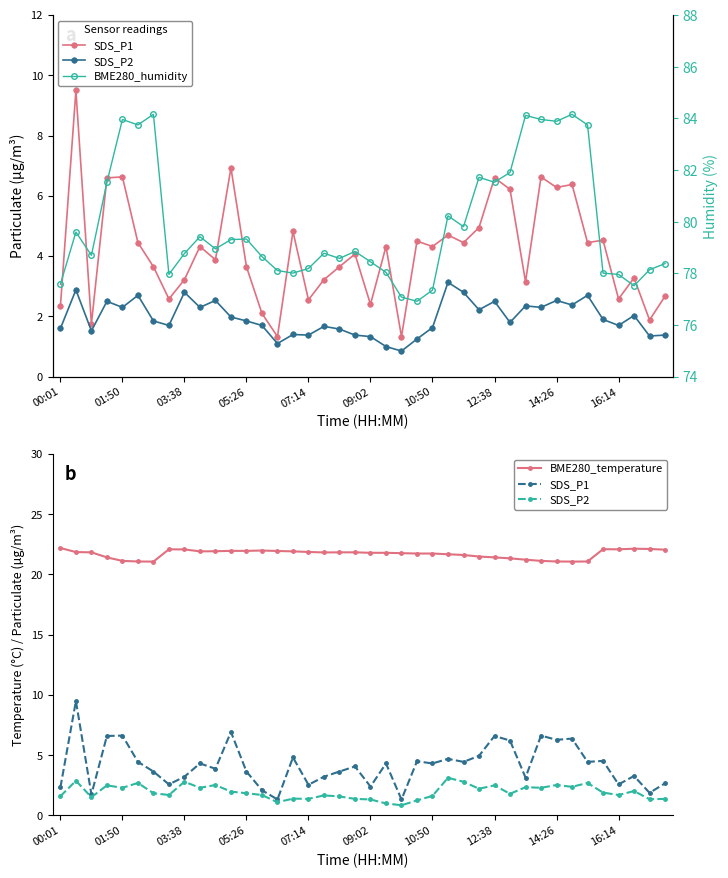

What are all the series names shown in the legend?

SDS_P1, SDS_P2, BME280_temperature, BME280_humidity